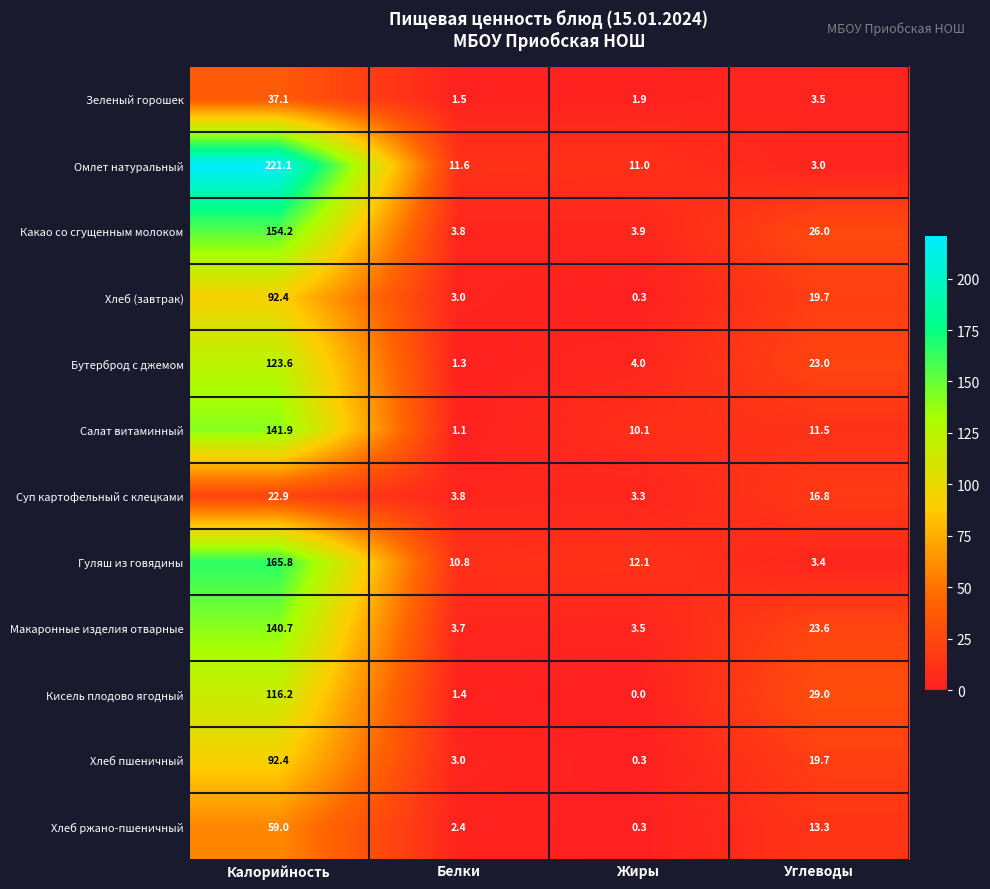

What is the spread (max minus min) of values at Белки?

10.5